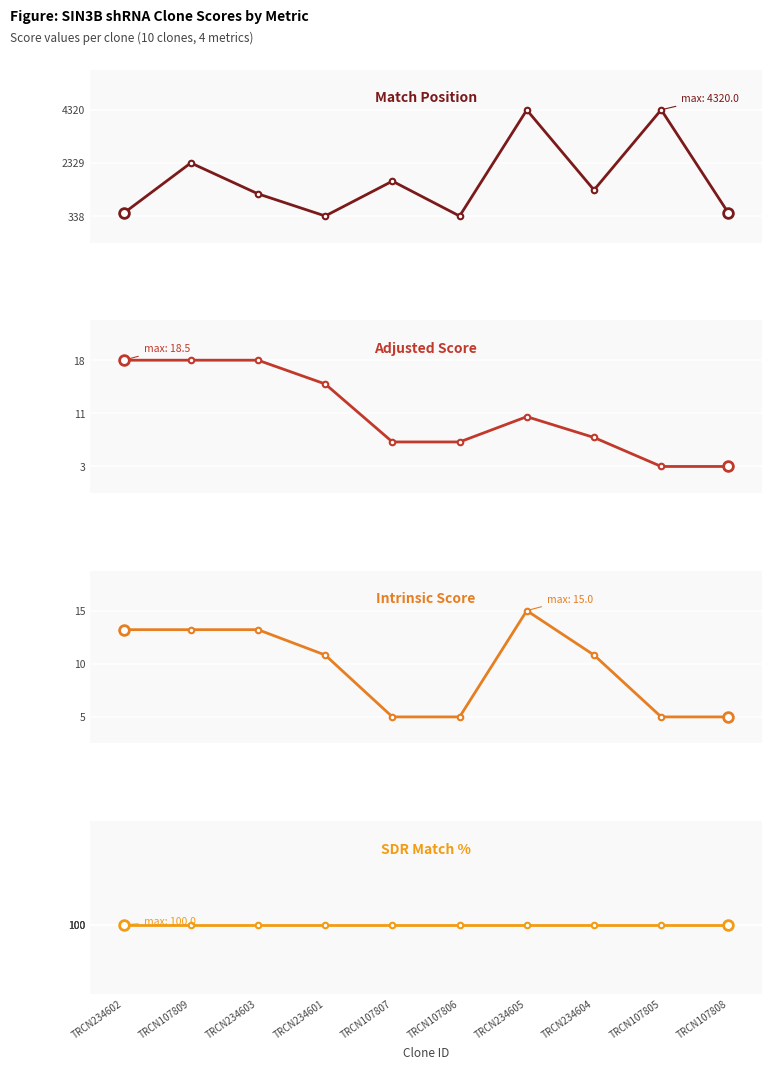

What value does the Intrinsic Score series have at TRCN234605?

15.0